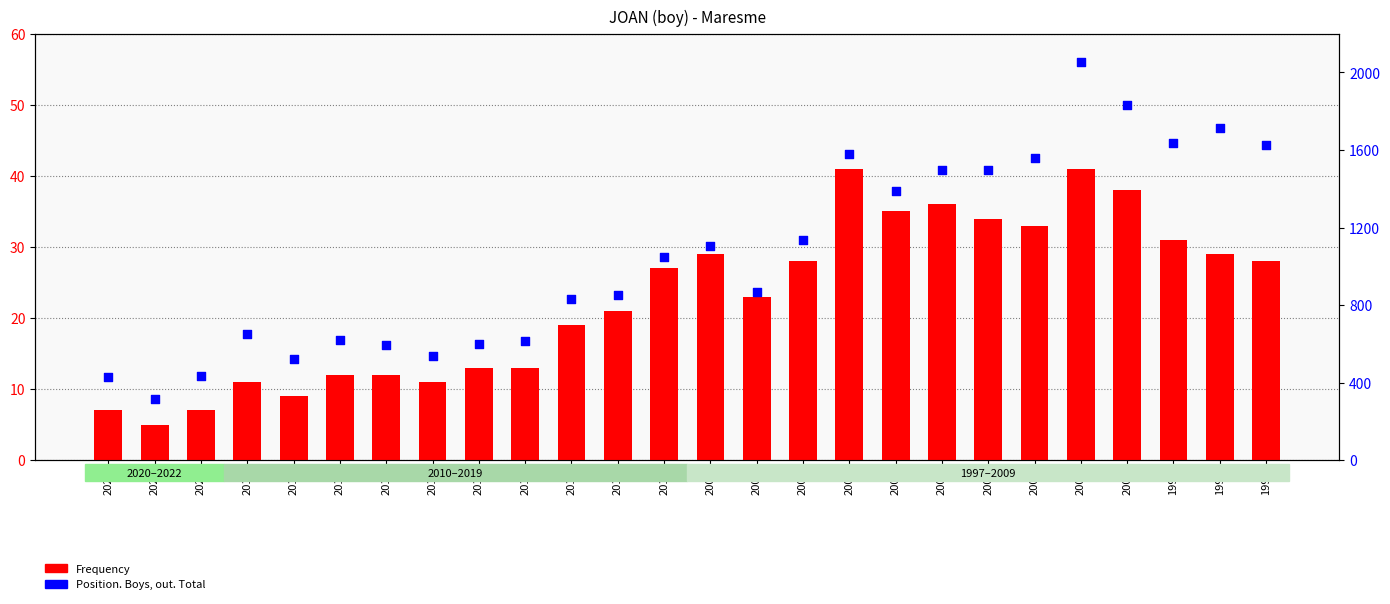

Which series contains the lowest Y value?

Frequency